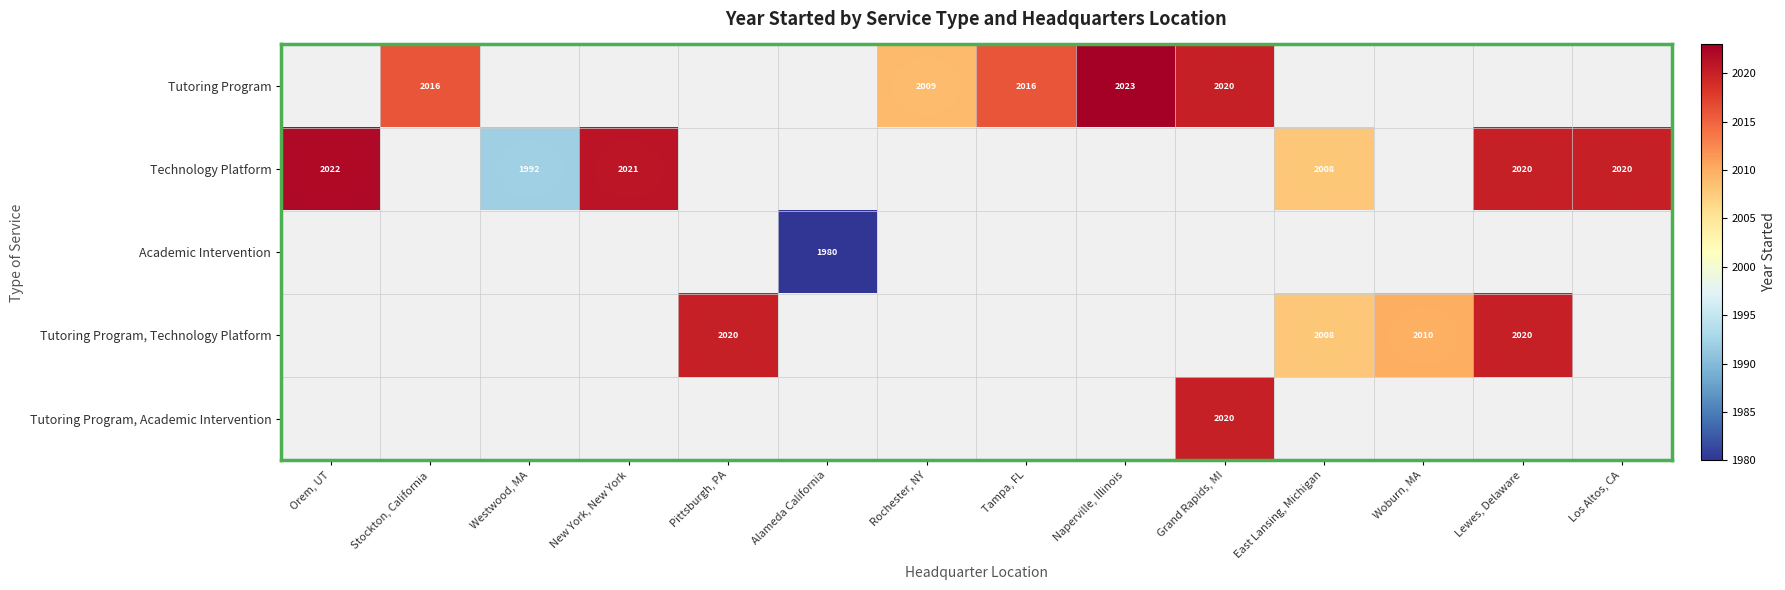

True or false: Tutoring Program has a value of 1139 at Grand Rapids, MI.

False